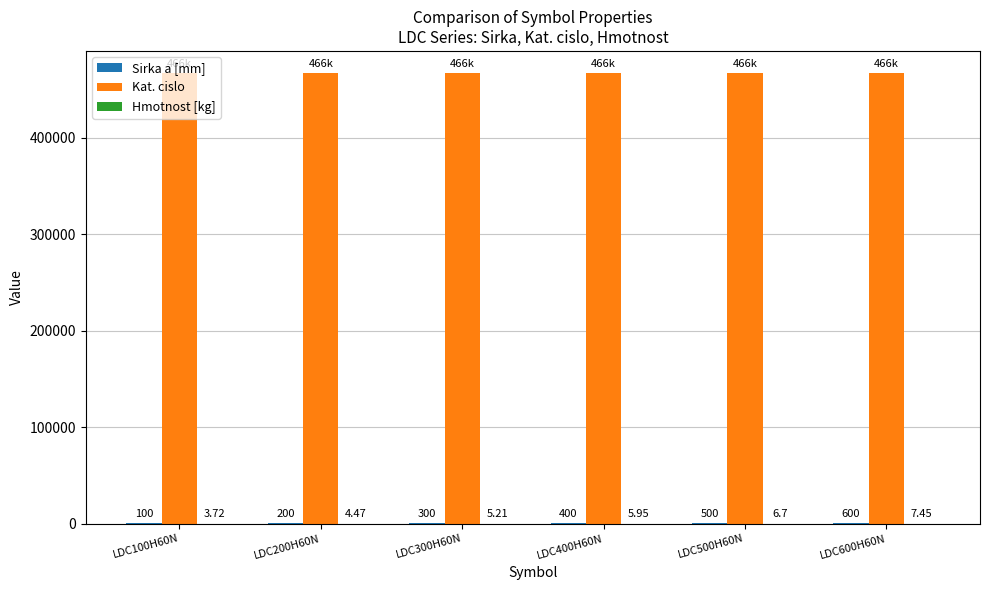

What is the sum of all Kat. cislo values?

2801610.0